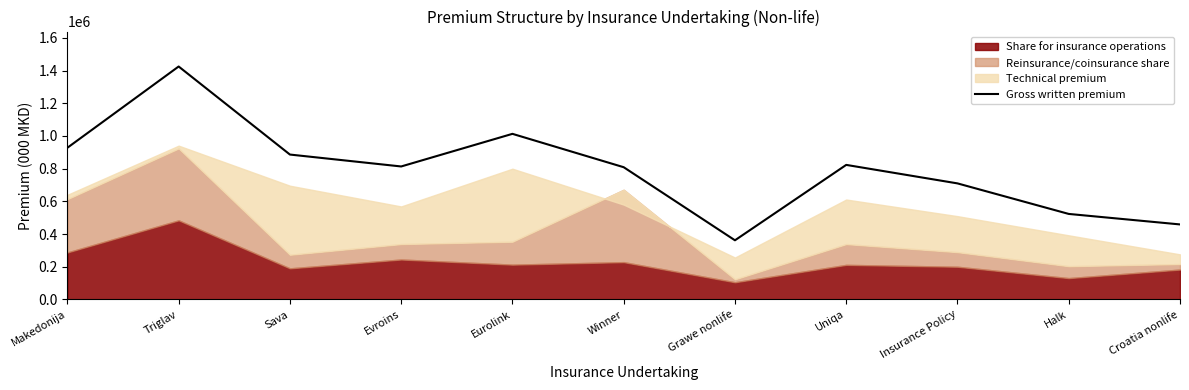

How many interior local valleys (lower than both neighbors) does the data have?

2